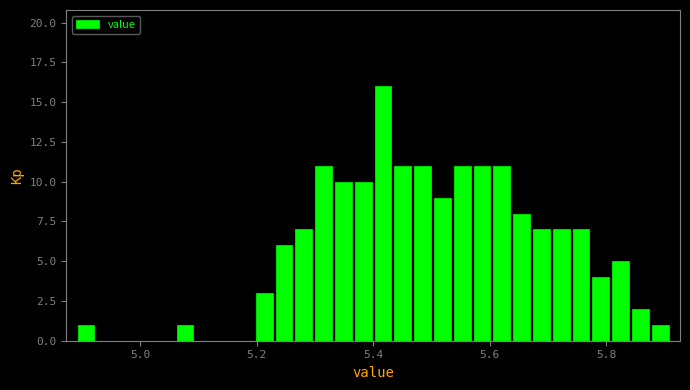

Read against the x-axis, roughly where is the centre of the tallest bar?

5.42